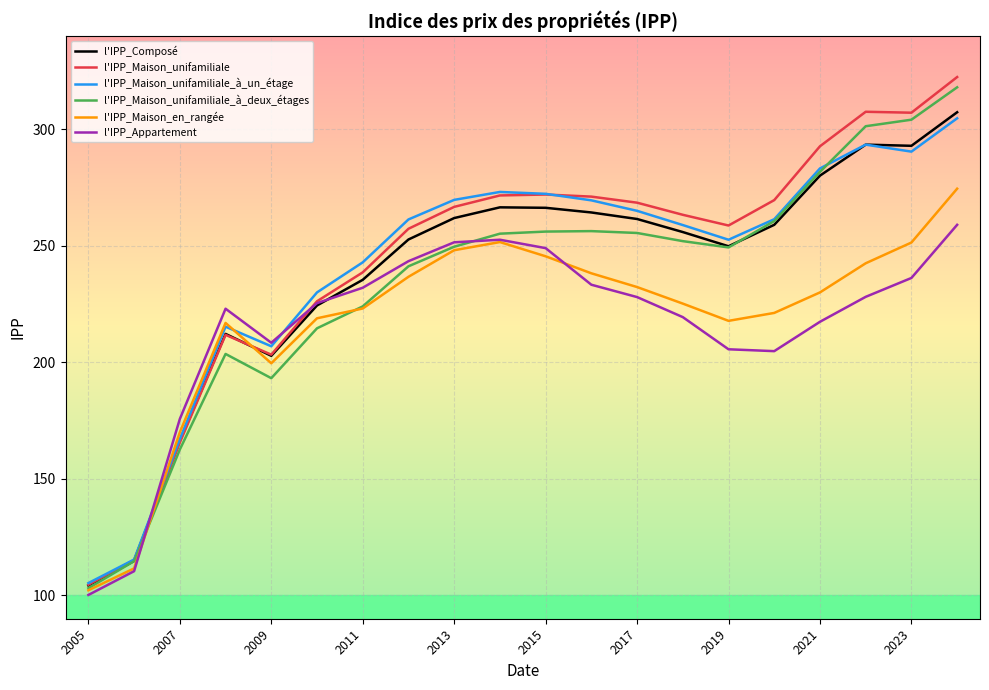

True or false: l'IPP_Maison_unifamiliale_à_deux_étages has more than 1 points higher than both neighbors.

True